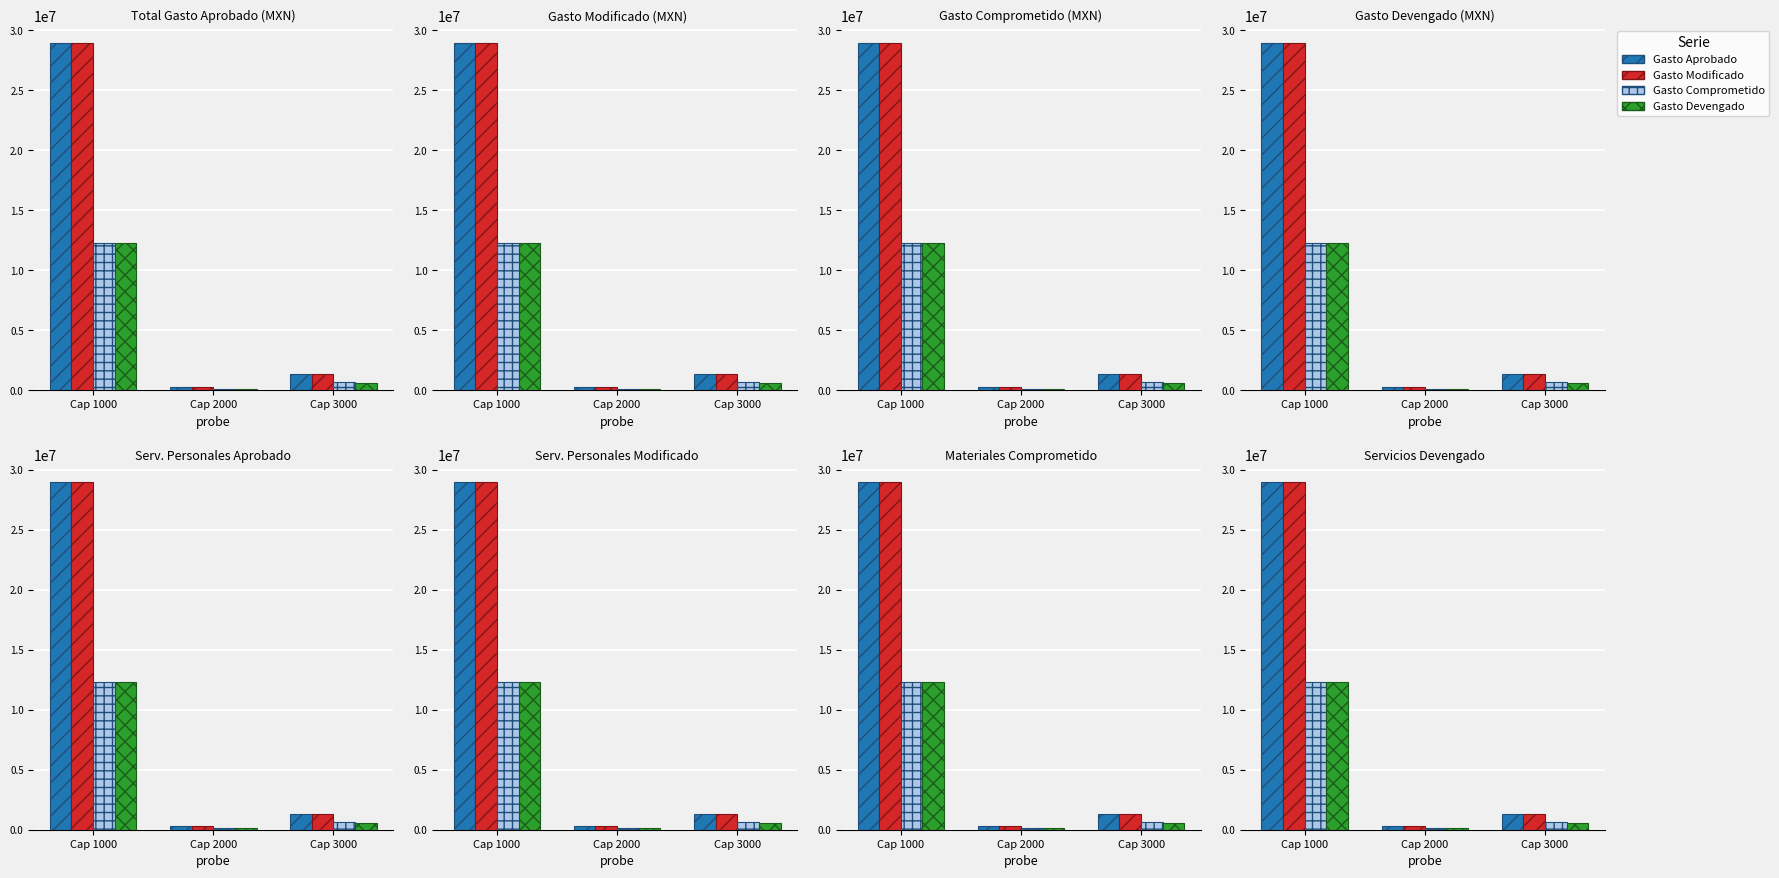

What is the value of the Gasto Devengado bar at the 3rd from the left?

567744.1